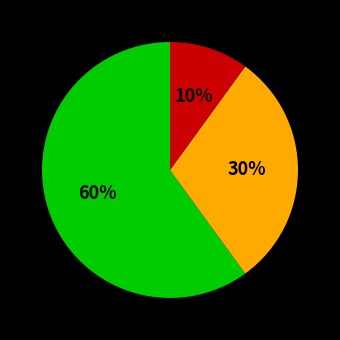

Is there a majority slice in this chart?

Yes